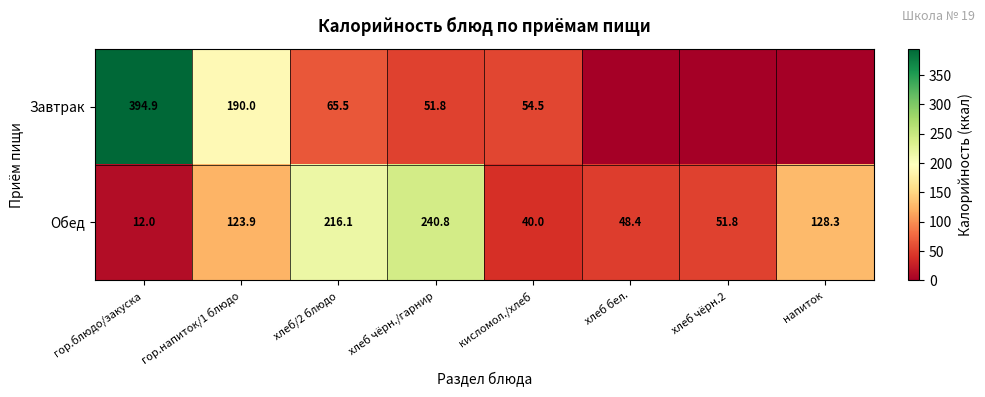

What is the difference between the highest and lowest values at хлеб бел.?

48.4